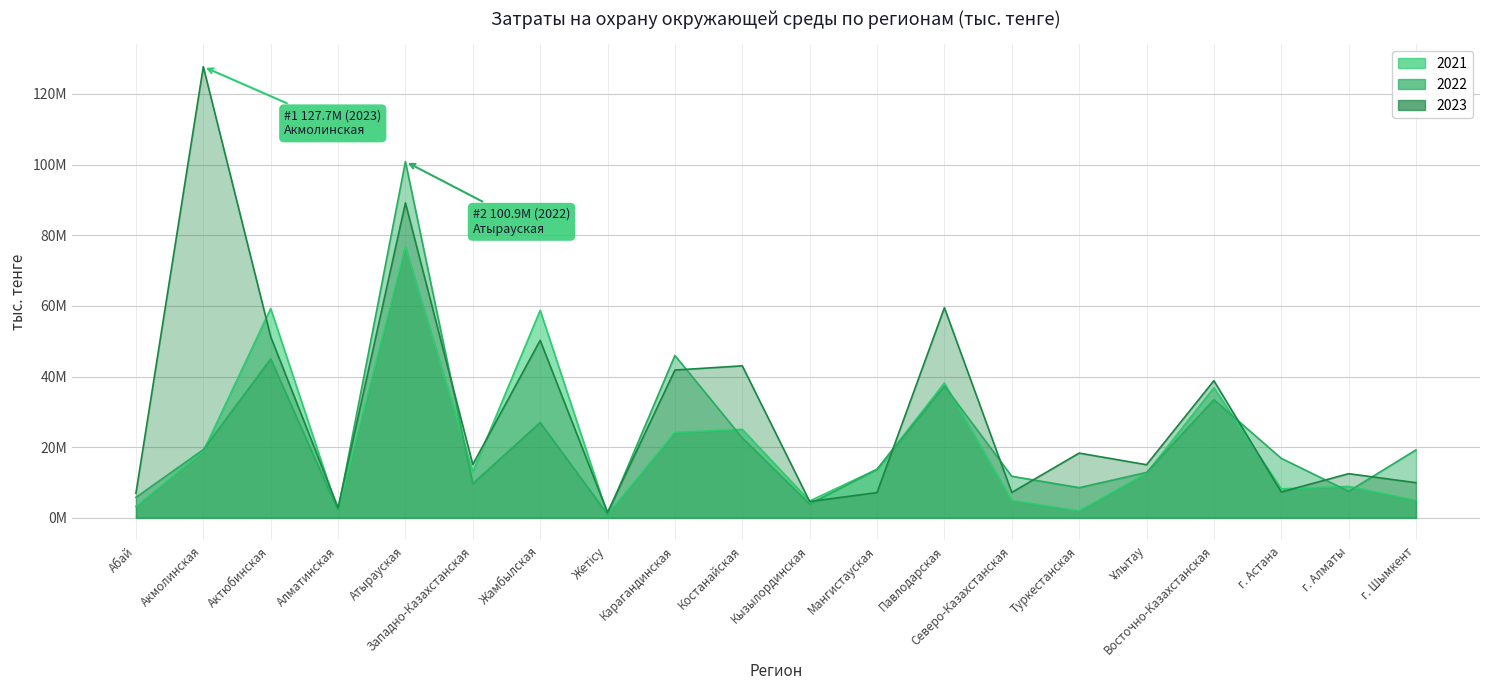

How many times do 2022 and 2023 cross each other?

11